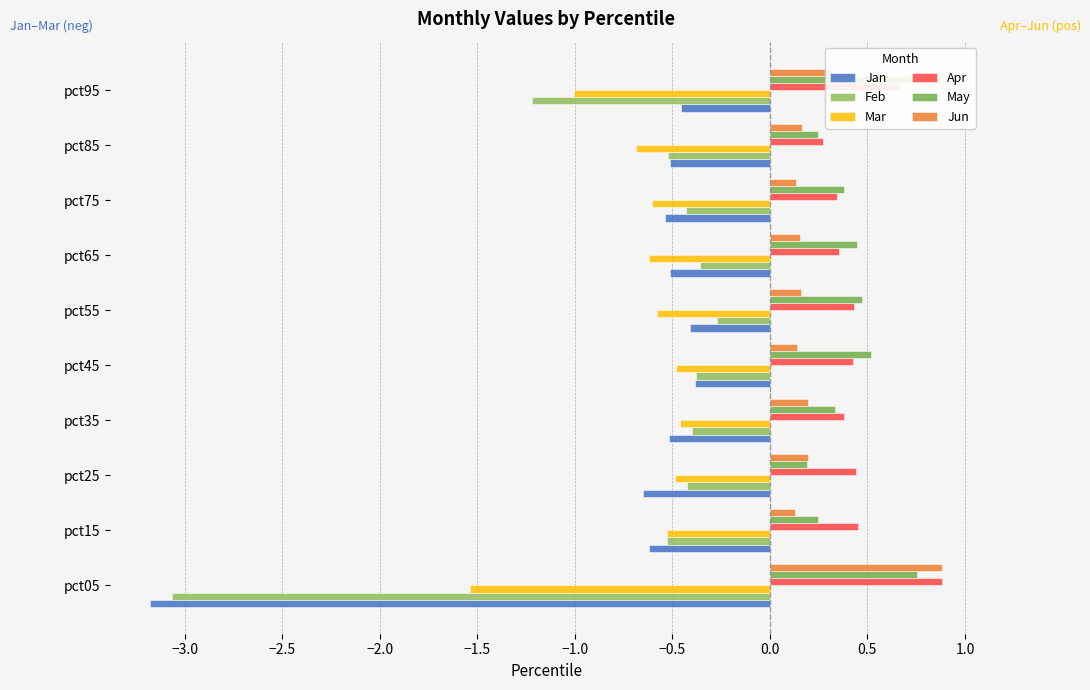

The value of Mar at pct65 is -0.6. True or false?

True